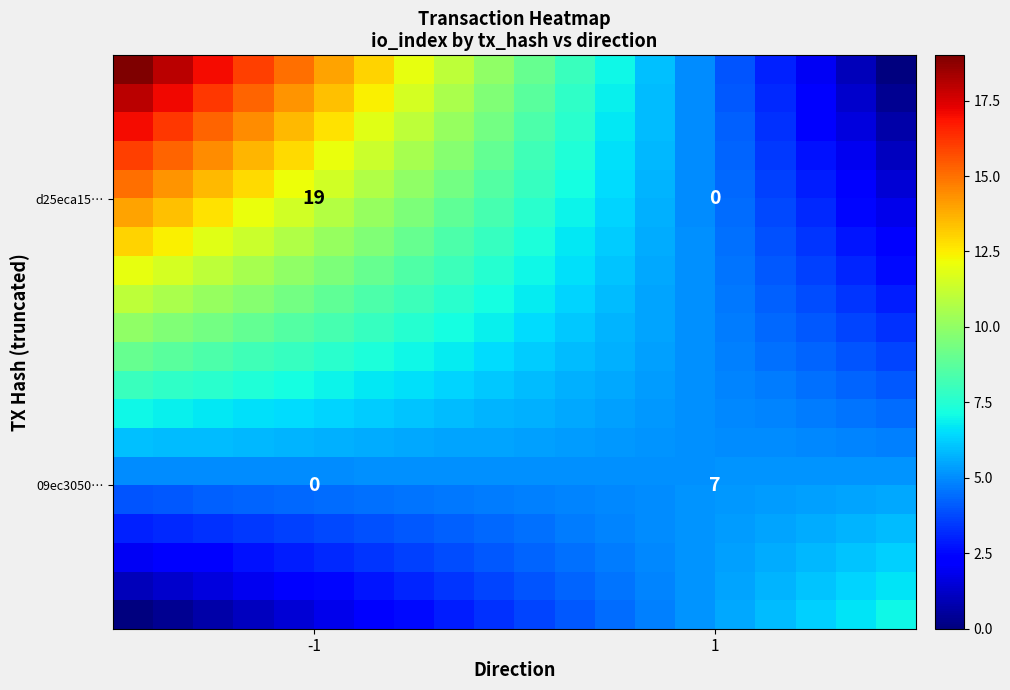

How many series are shown in this chart?

20